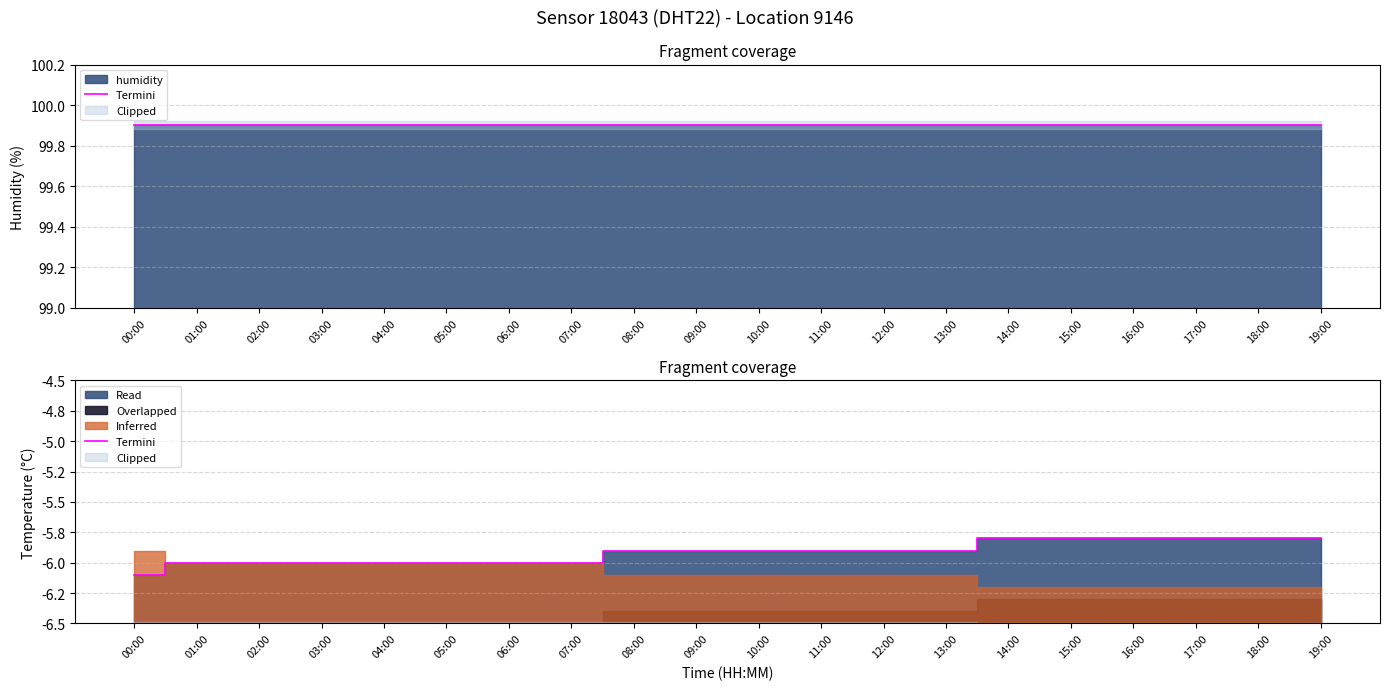

Is it true that the value at 06:00 is 0.8?

False